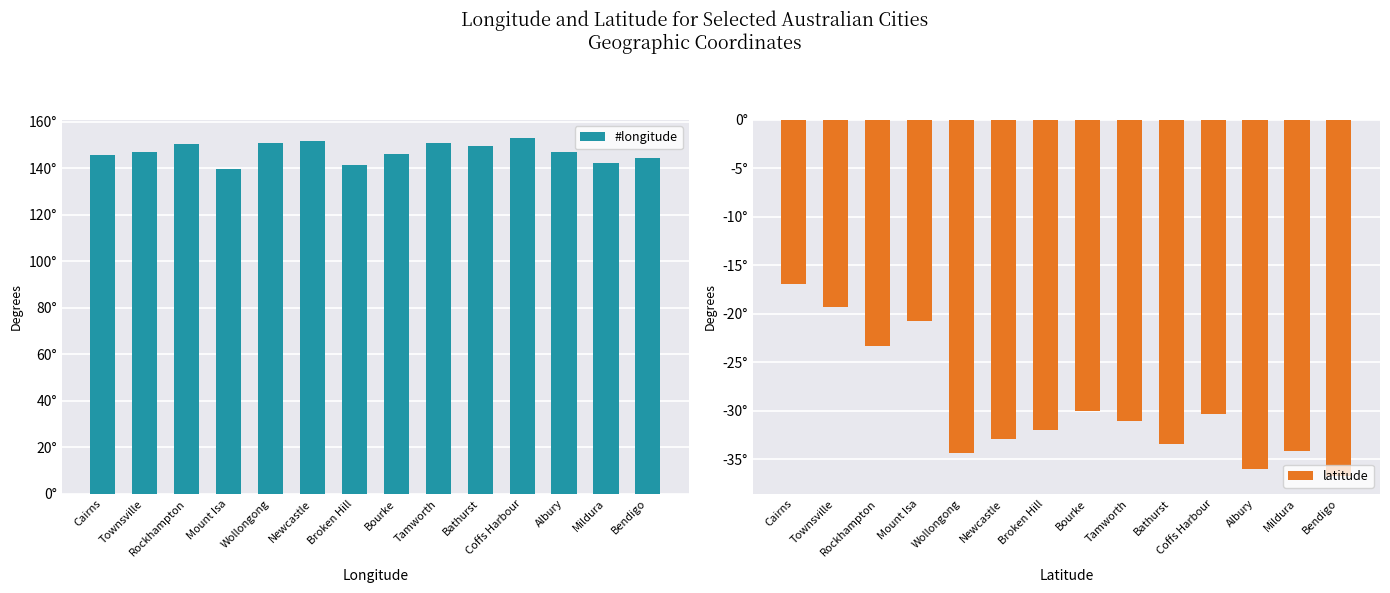

Is it true that #longitude equals 34.1 at Mildura?

False